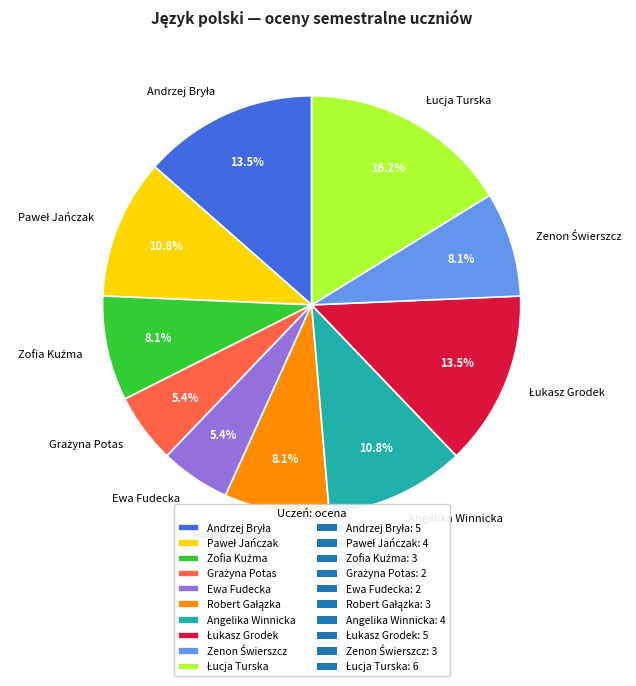

To the nearest percent, what is the average slice percentage?

10%